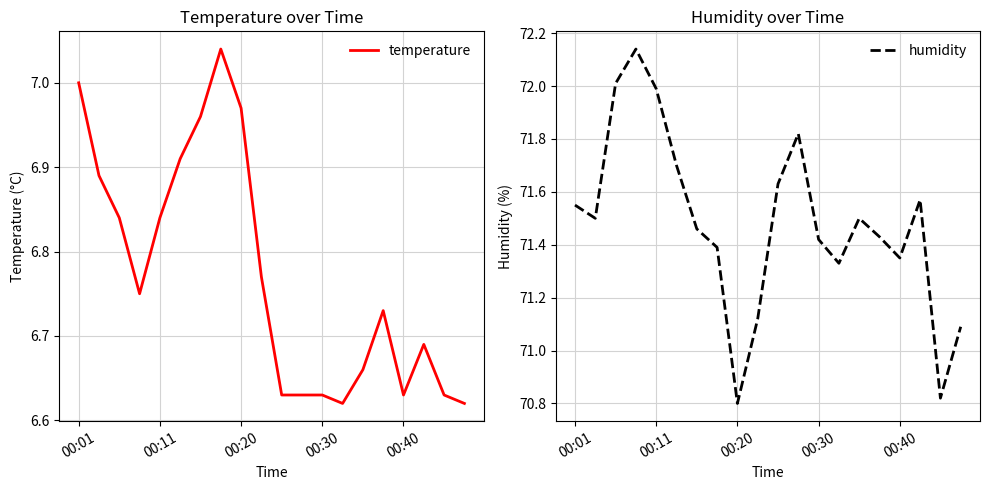

Reading right to left, extract all data points from this chart.

temperature: 6.6	6.6	6.7	6.6	6.7	6.7	6.6	6.6	6.6	6.6	6.8	7.0	7.0	7.0	6.9	6.8	6.8	6.8	6.9	7.0
humidity: 71.1	70.8	71.6	71.3	71.4	71.5	71.3	71.4	71.8	71.6	71.1	70.8	71.4	71.5	71.7	72.0	72.1	72.0	71.5	71.5